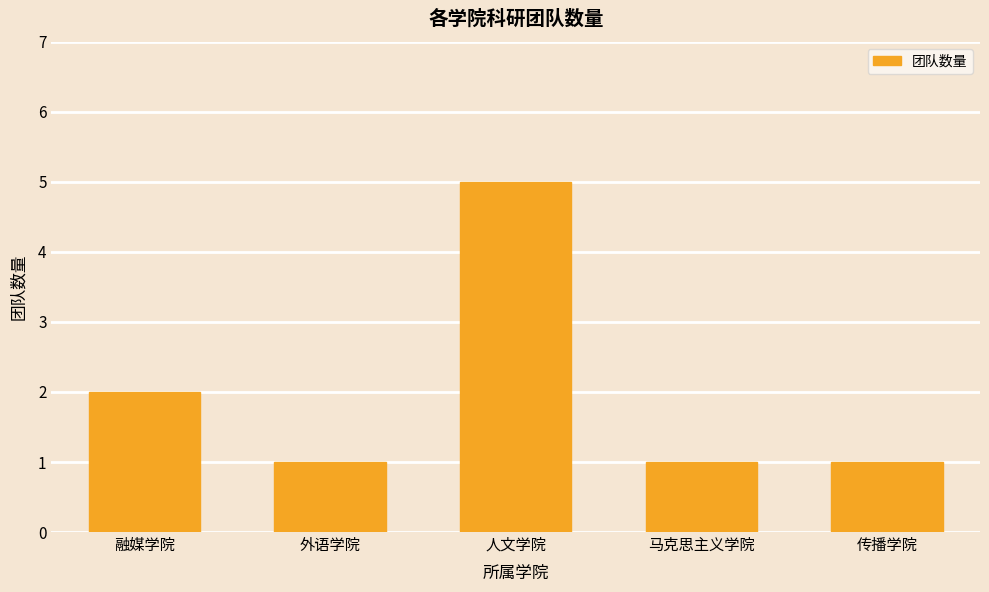

What value does the data have at 人文学院?

5